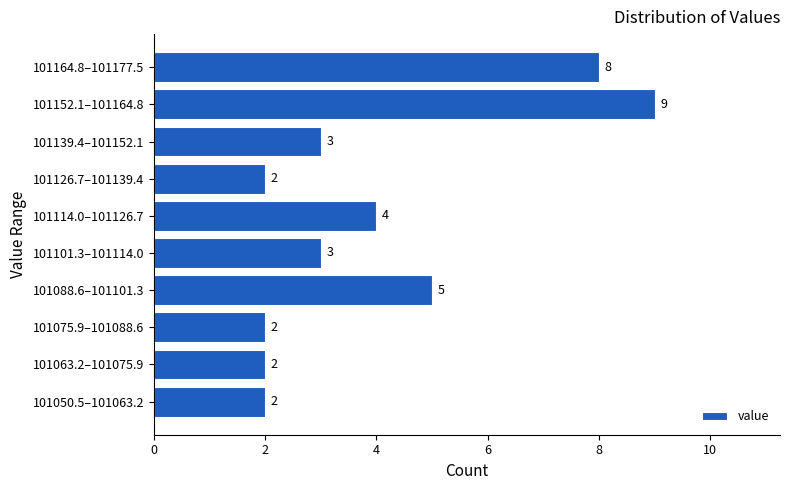

Reading top to bottom, transcribe all the data shown in this chart.

8	9	3	2	4	3	5	2	2	2